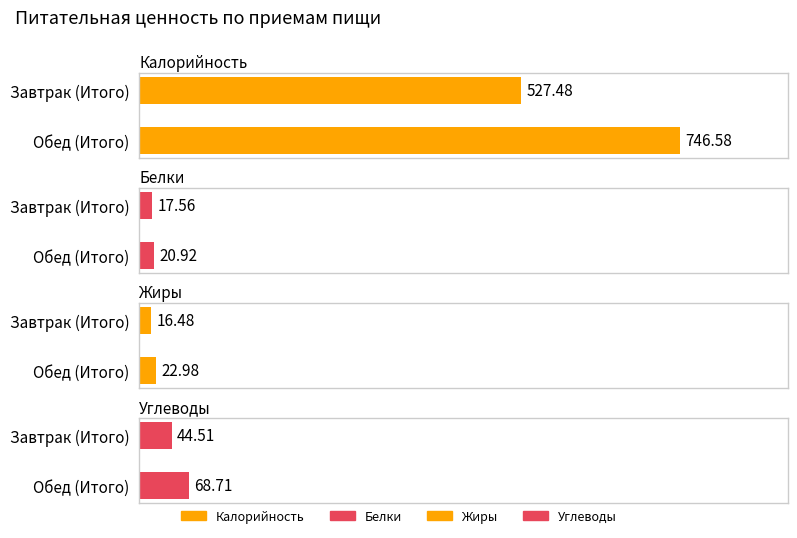

The Белки series shows 36.6 at Обед (Итого). True or false?

False